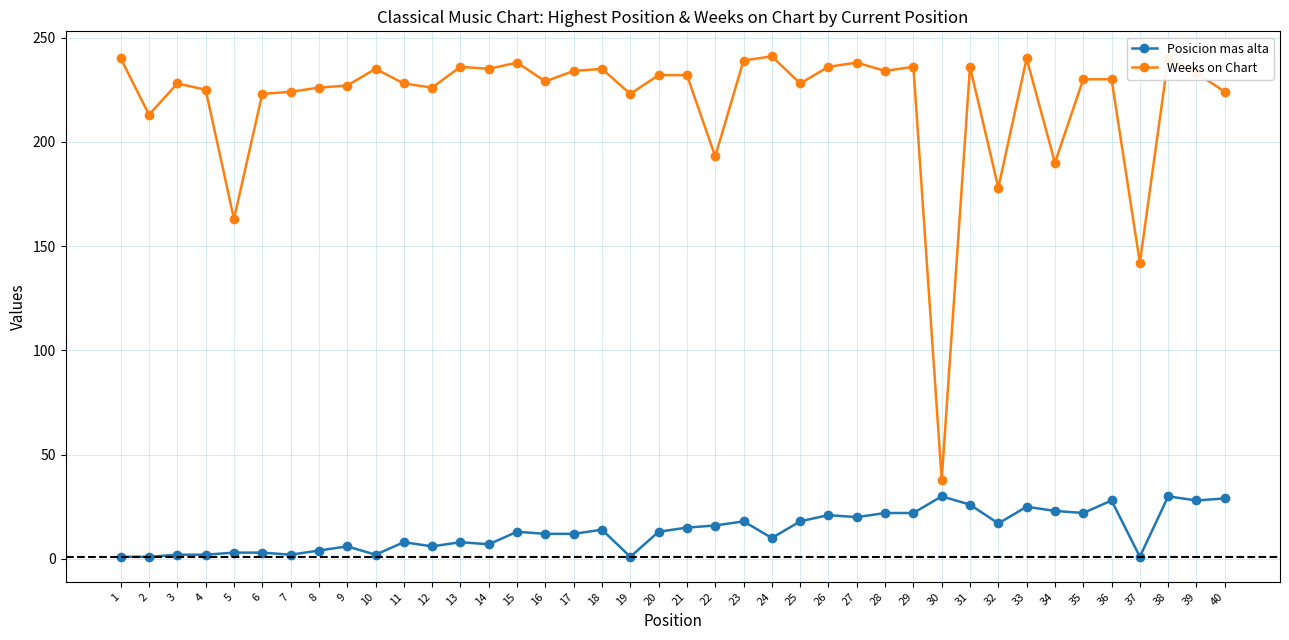

Which series has the widest spread of values?

Weeks on Chart